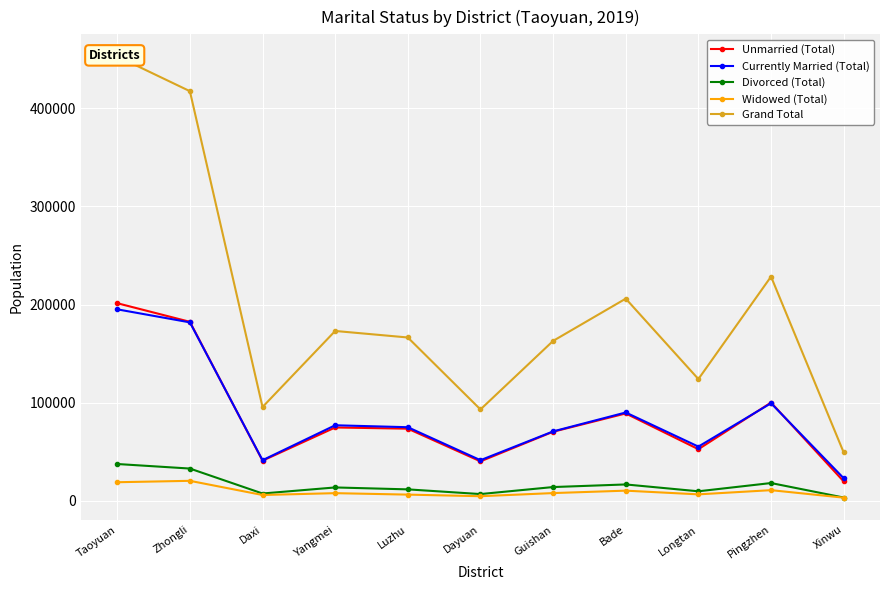

Which category has the lowest value across all series?

Xinwu